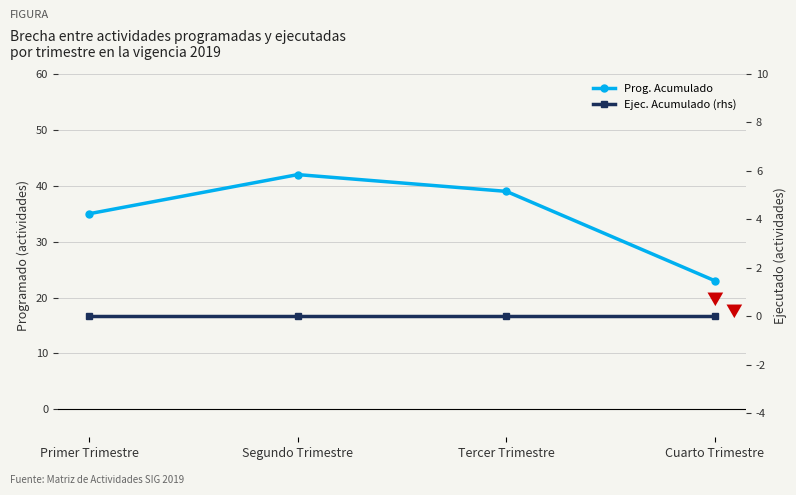

At which category is the sum across all series the highest?

Segundo Trimestre